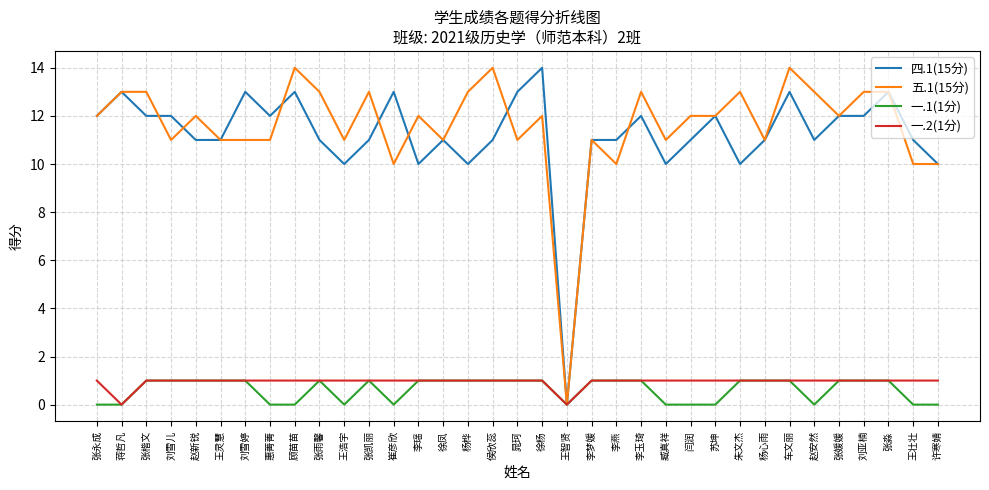

What position from the left is 顾苗苗?

9